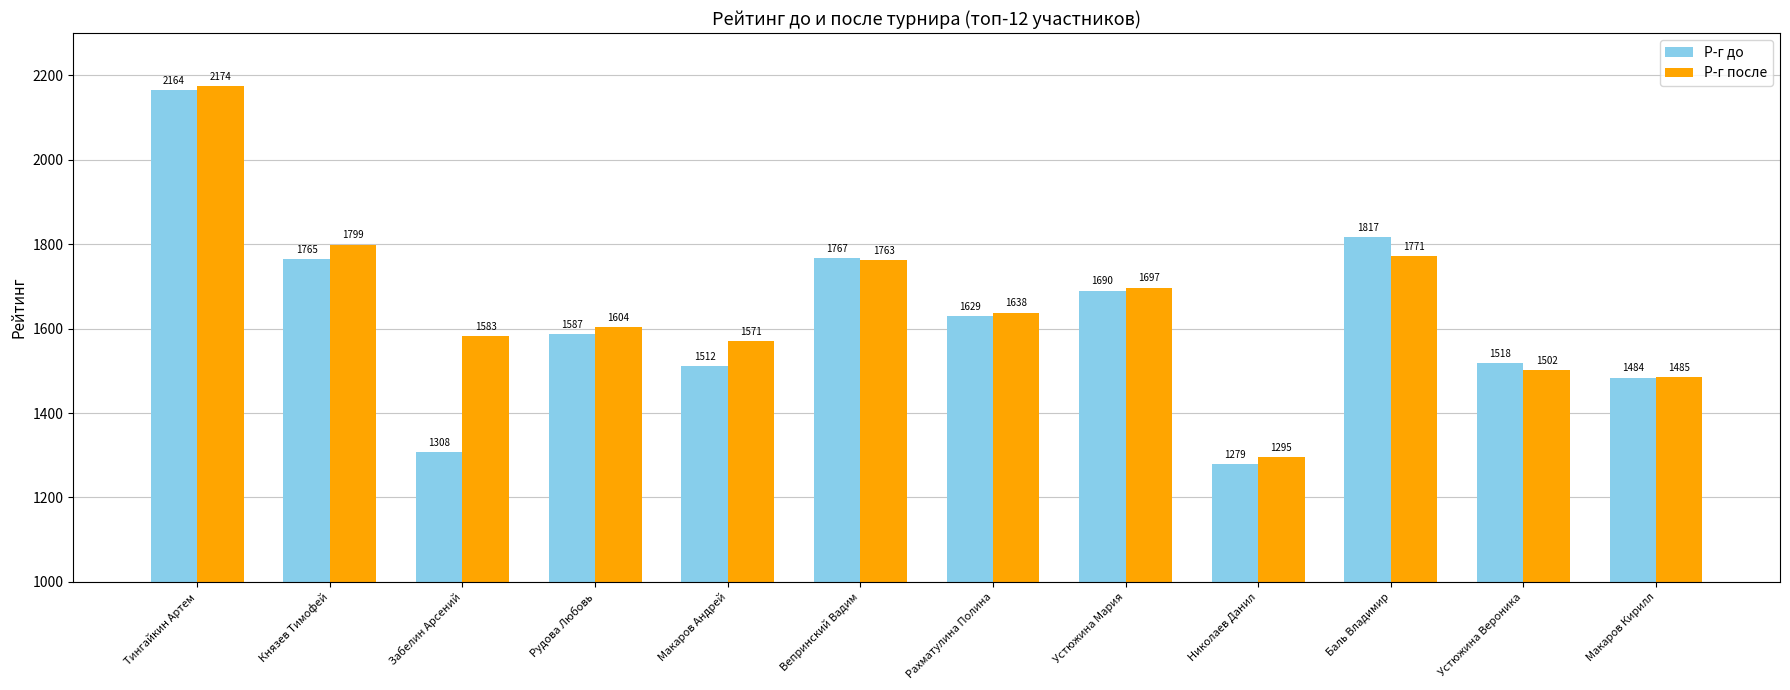

At how many categories does at least one series exceed 1418?

11